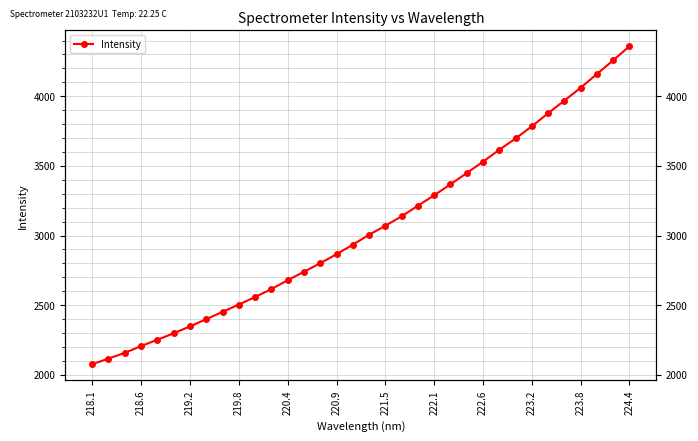

How many data points does each series have?

34